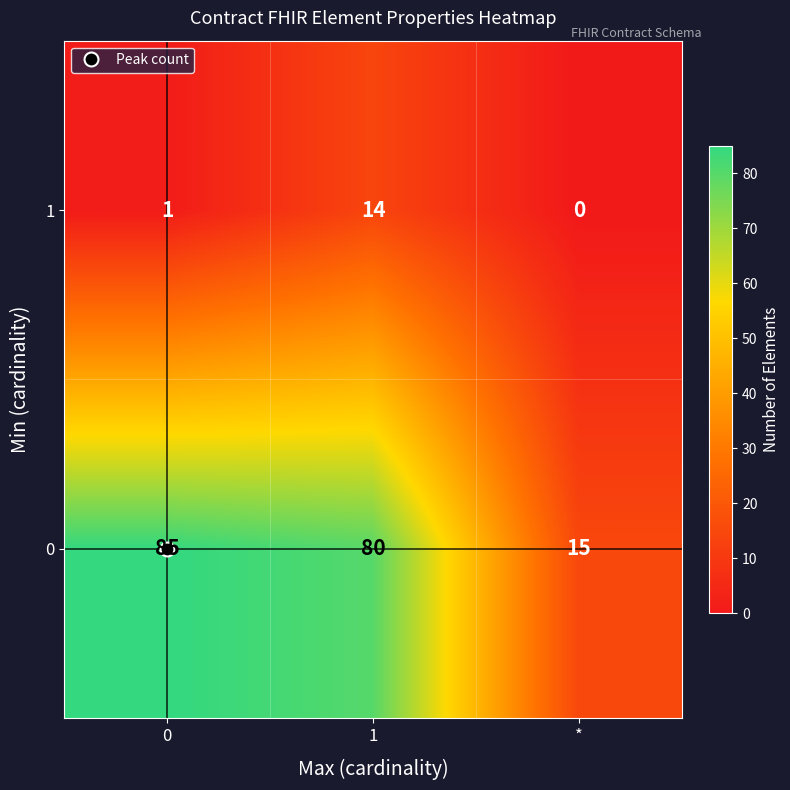

What is the total value across all series at 0?

86